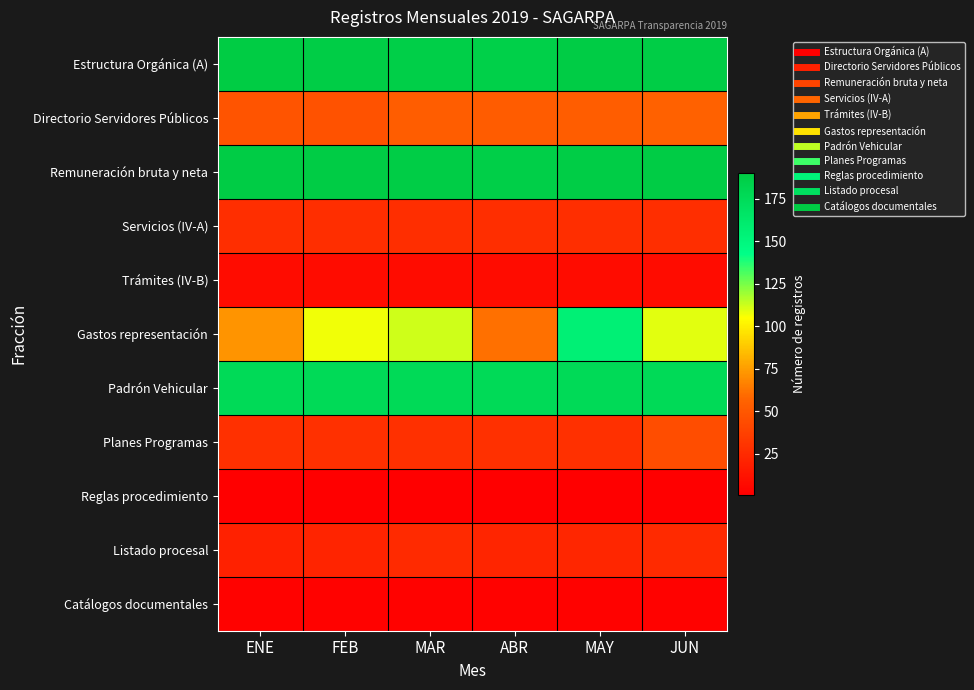

Rank the series at MAY from highest to lowest value.

Estructura Orgánica (A), Remuneración bruta y neta, Padrón Vehicular, Gastos representación, Directorio Servidores Públicos, Planes Programas, Servicios (IV-A), Listado procesal, Trámites (IV-B), Catálogos documentales, Reglas procedimiento